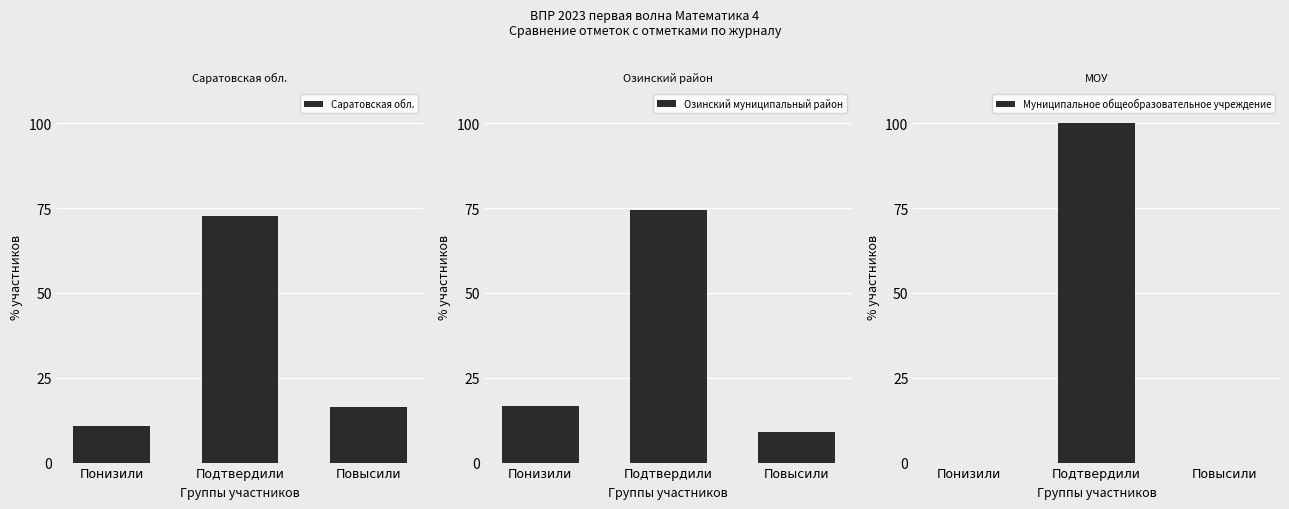

Is it true that Муниципальное общеобразовательное учреждение equals 62.2 at Понизили?

False